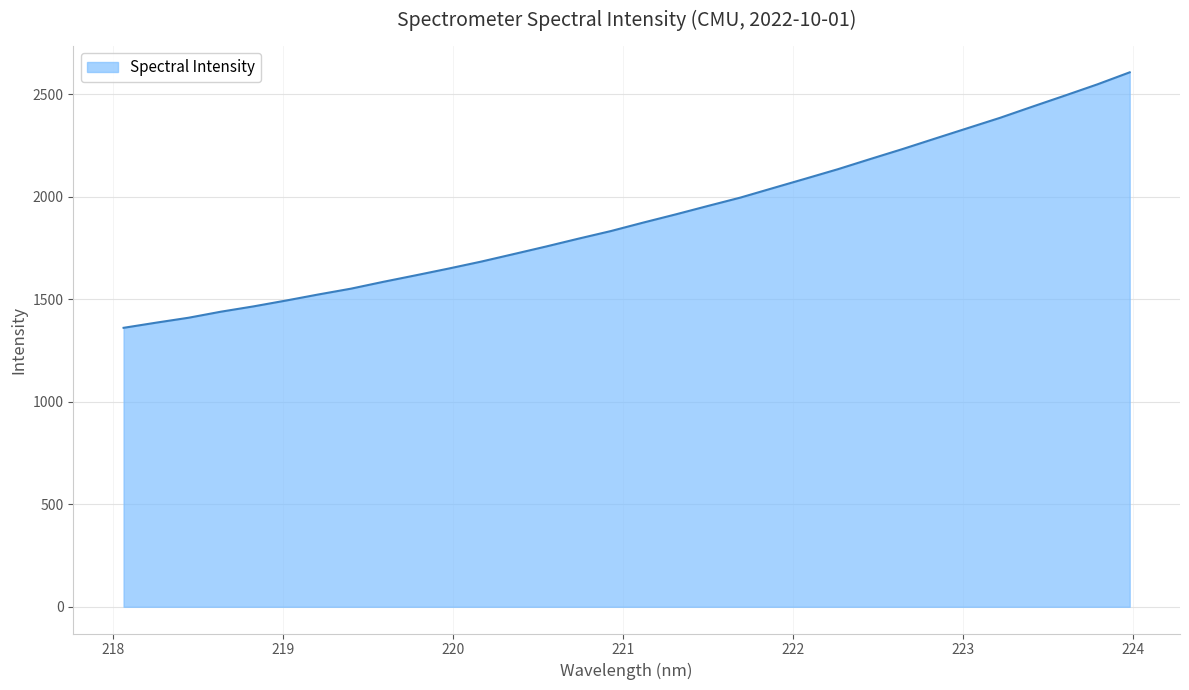

How many lines are shown in the chart?

1